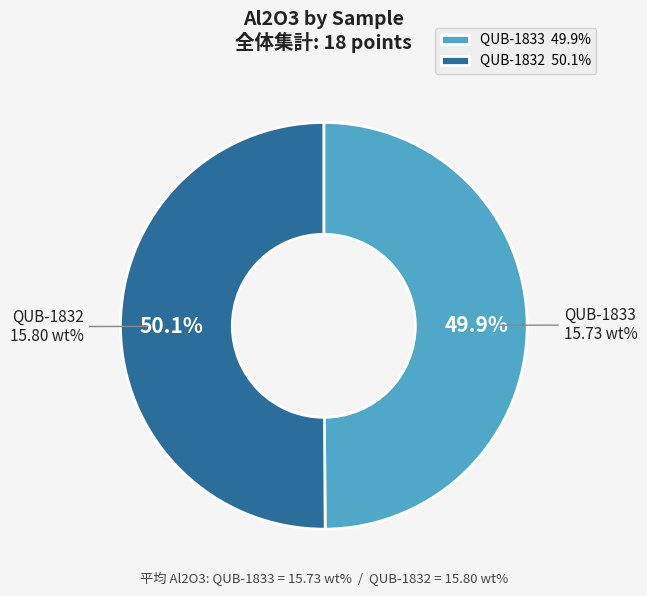

How many segments does this pie chart have?

2